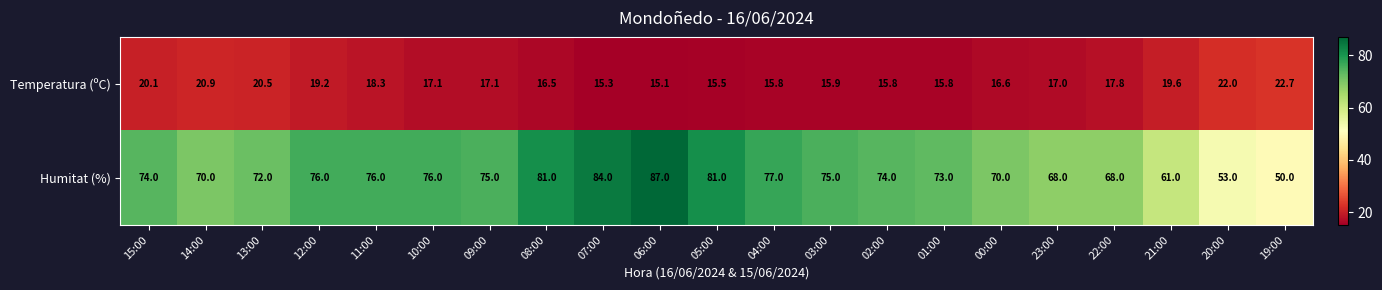

Rank the series by their average value, from lowest to highest.

Temperatura (ºC), Humitat (%)